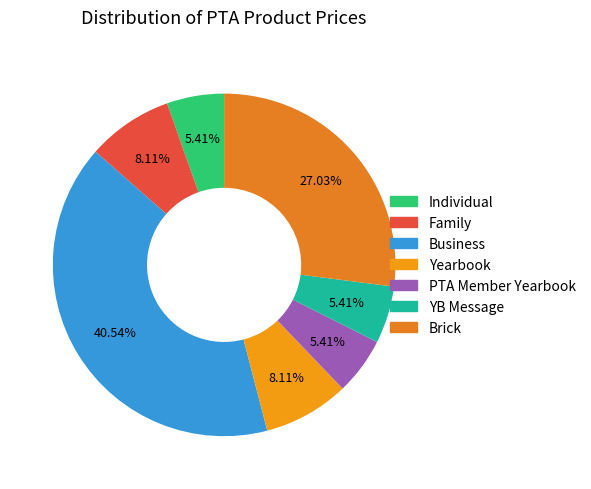

True or false: PTA Member Yearbook accounts for 15% of the total.

False